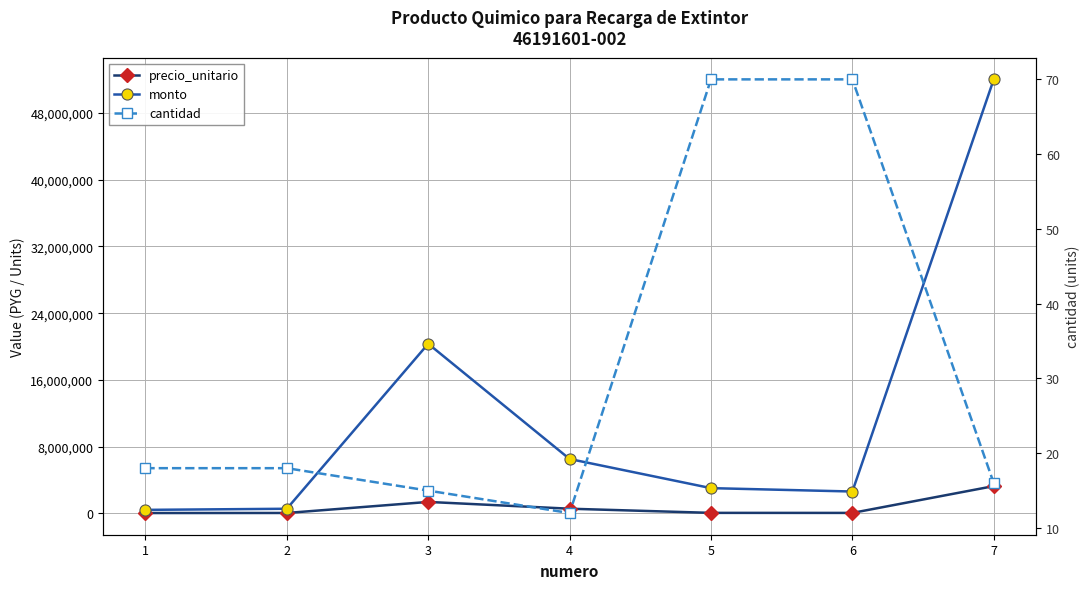

At which label does precio_unitario first exceed 43000?

3